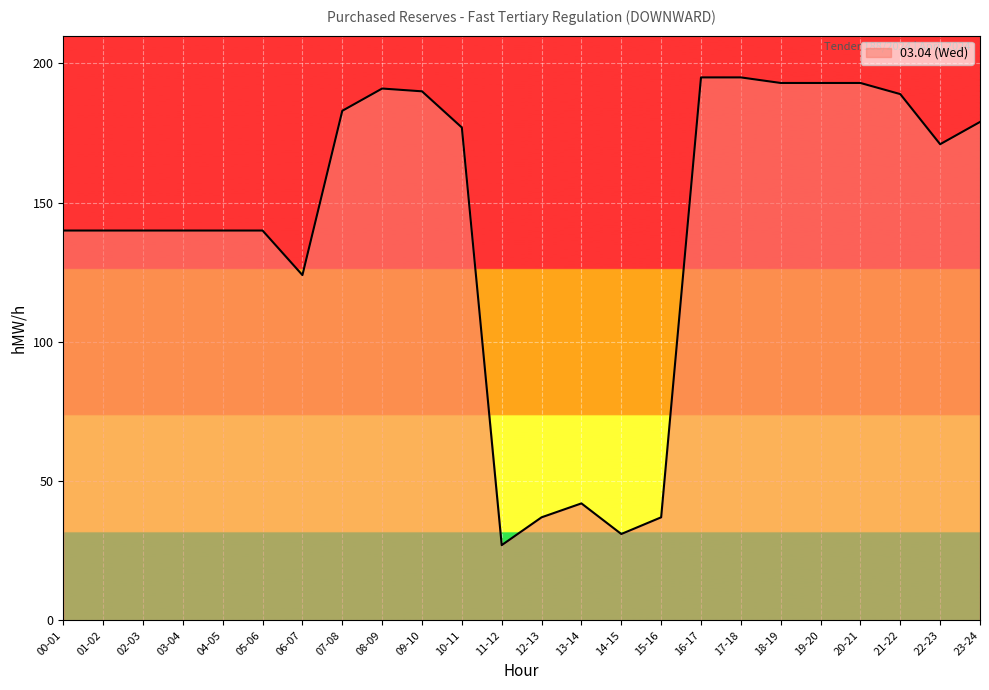

What position from the left is 14-15?

15